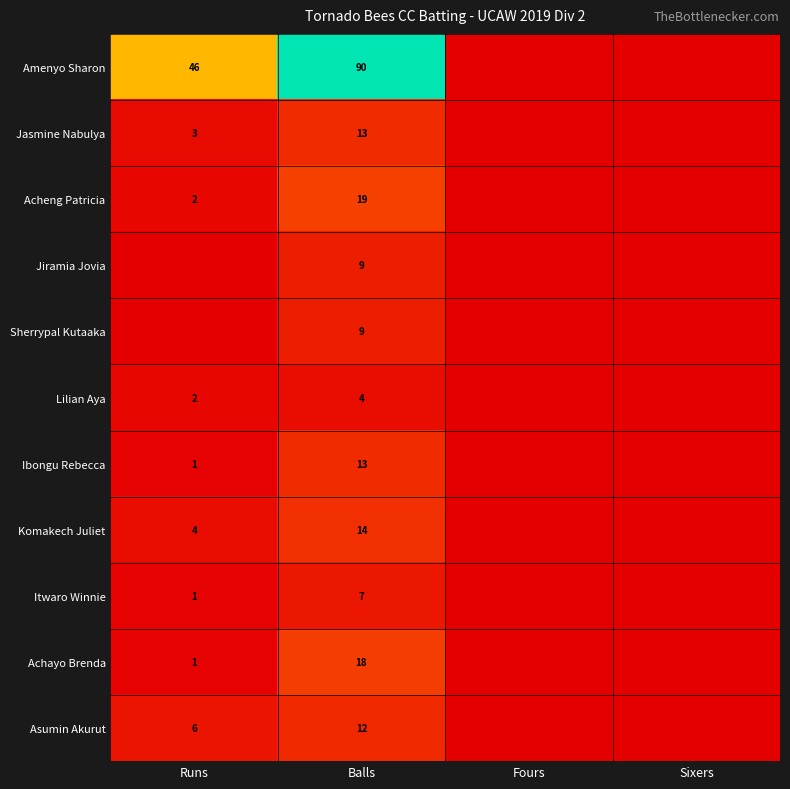

The Lilian Aya series shows 2 at Runs. True or false?

True